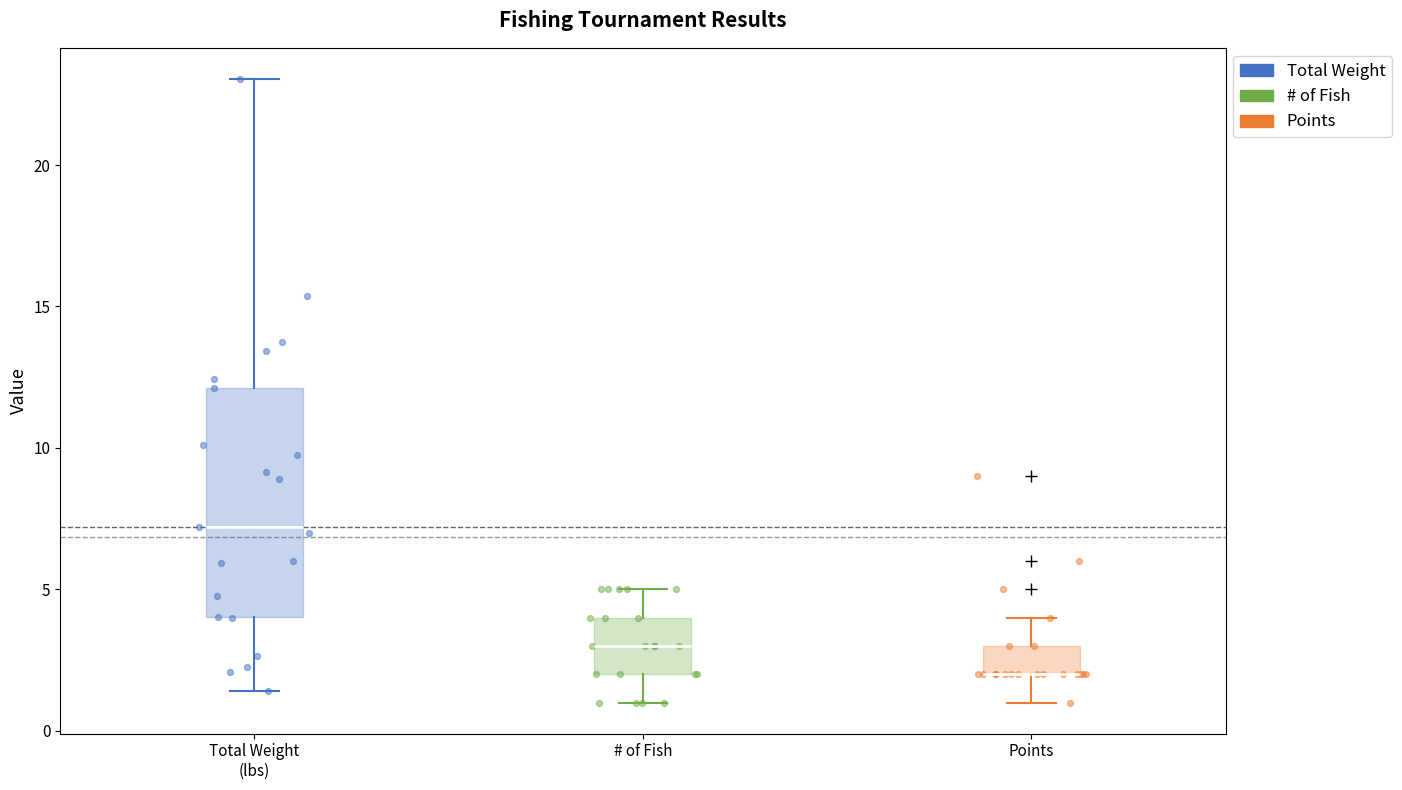

Reading left to right, read every box against the y-axis: the position of its median line, the range the box covers, and the ends of its whiskers. The values are not printed on the chart, so give them approximately, as read against the axis.

Total Weight (lbs): median 7.0, box 4.0 to 12.0, whiskers 1.5 to 23.0
# of Fish: median 3.0, box 2.0 to 4.0, whiskers 1.0 to 5.0
Points: median 2.0 (drawn on the box's lower edge), box 2.0 to 3.0, whiskers 1.0 to 4.0